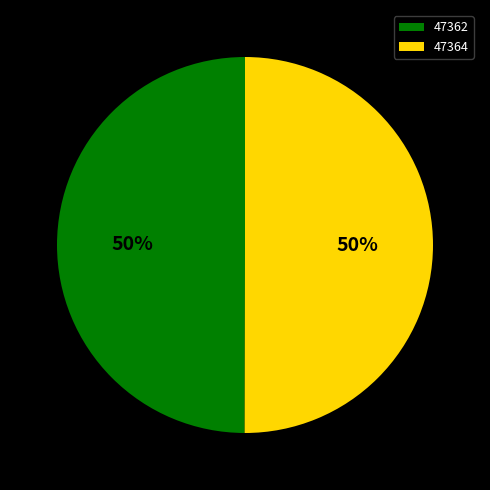

What is the ratio of the value at 47362 to the value at 47364?

1.0